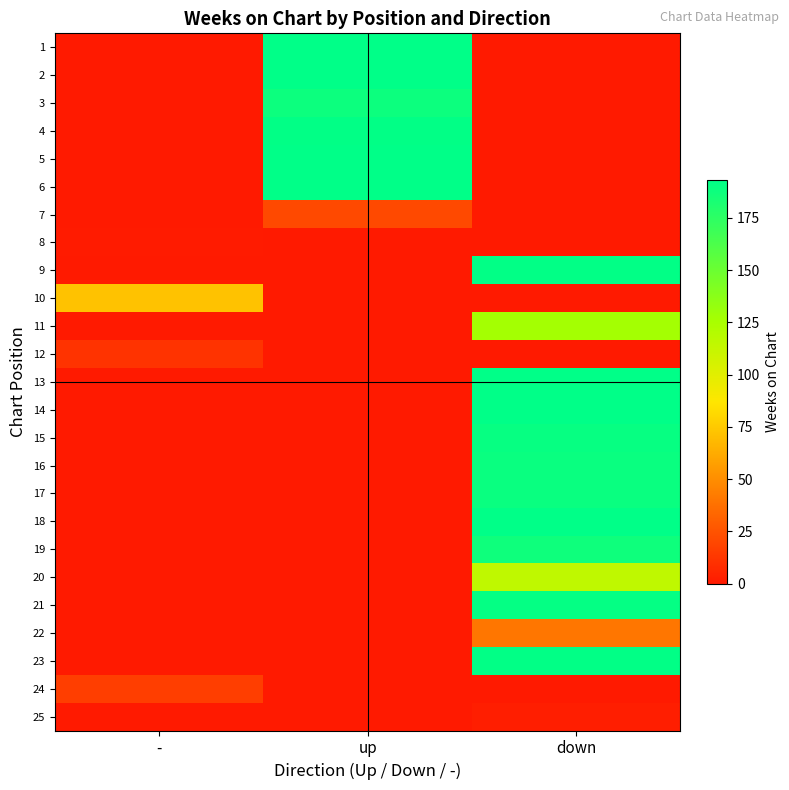

List the series in order of their peak value, highest first.

1, 2, 5, 6, 13, 14, 18, 4, 9, 23, 21, 15, 16, 17, 3, 19, 11, 20, 10, 22, 7, 24, 12, 25, 8